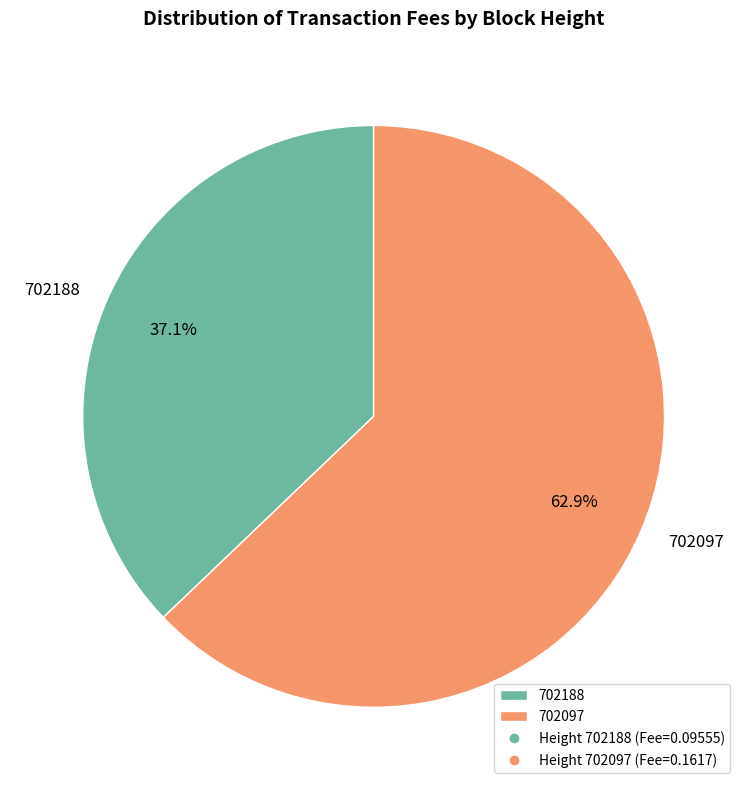

What is the largest slice in the pie chart?

702097